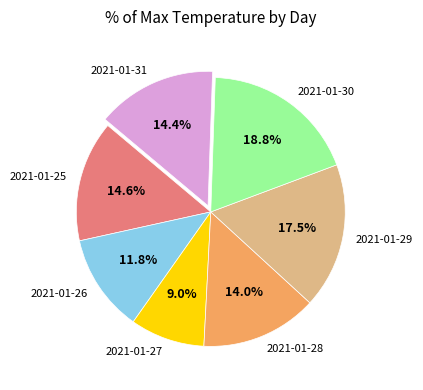

True or false: 2021-01-29 accounts for 32% of the total.

False